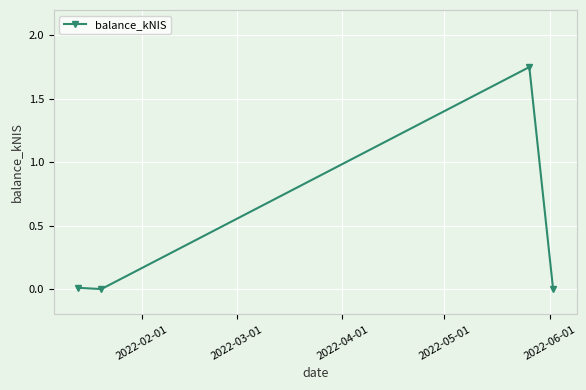

How many interior local peaks (higher than both neighbors) does the data have?

1